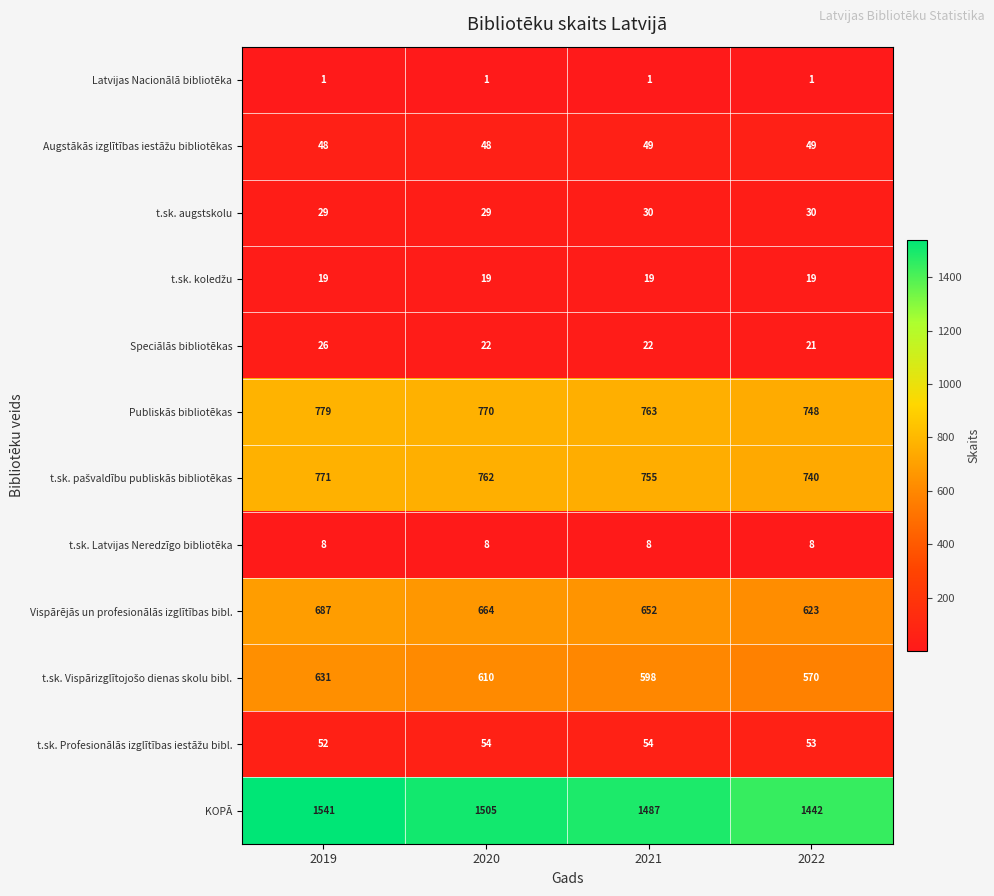

True or false: t.sk. Latvijas Neredzīgo bibliotēka has a value of 4 at 2022.

False